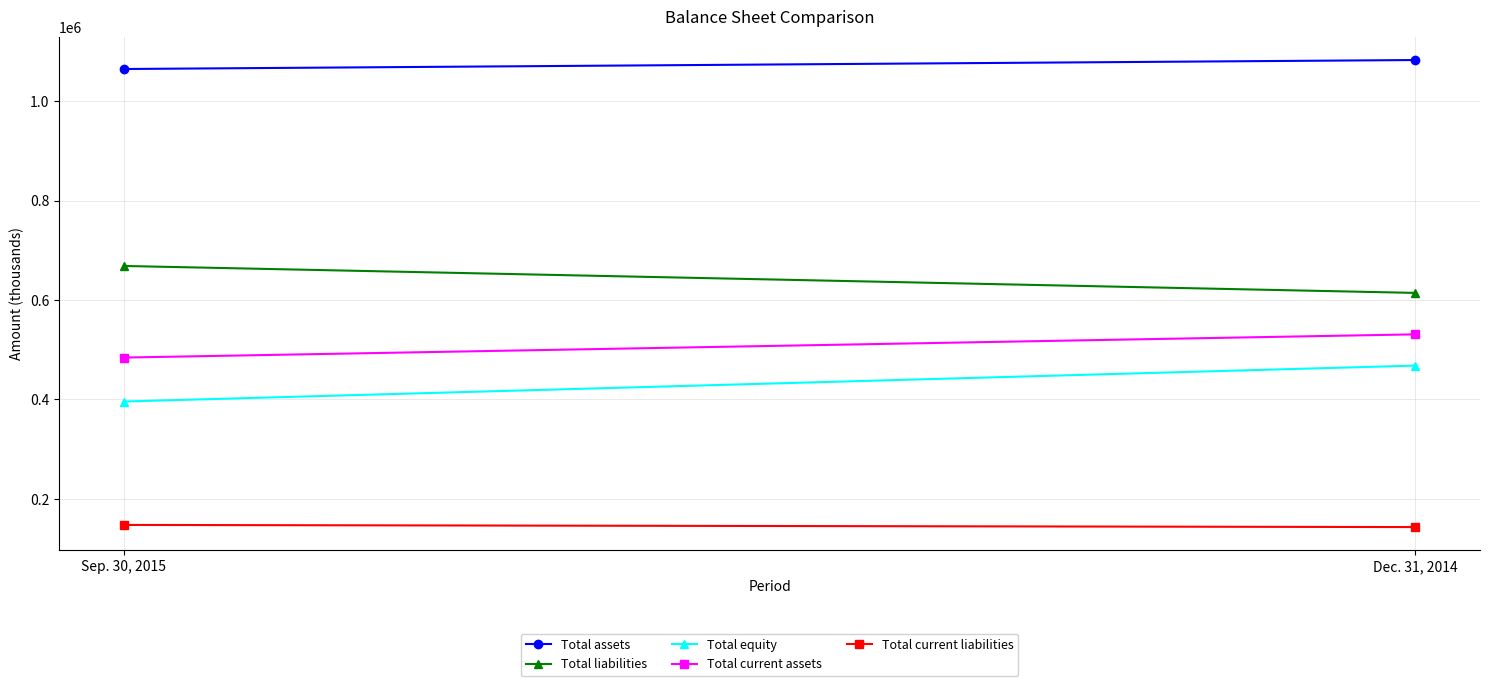

How many lines are shown in the chart?

5